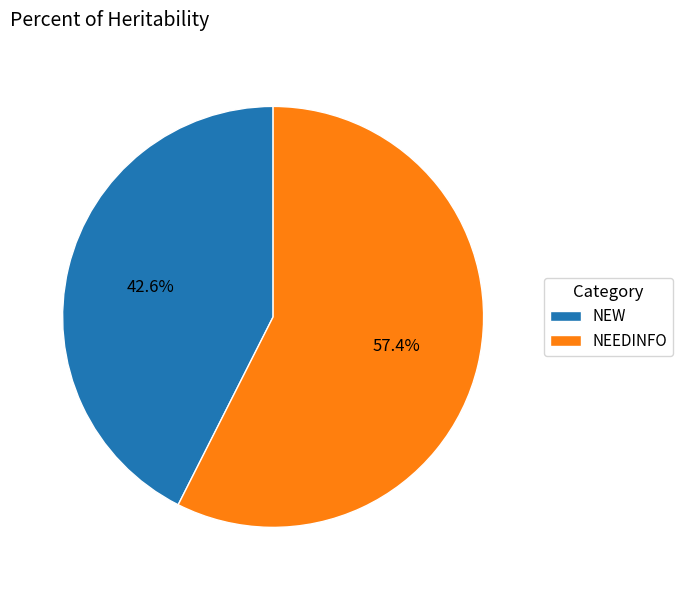

Which category has the smallest portion of the pie?

NEW